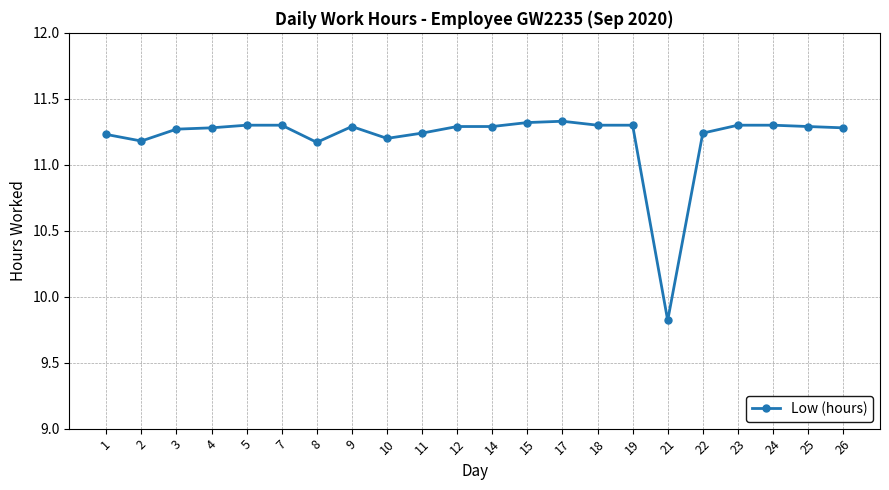

Which label corresponds to the smallest value in the chart?

21